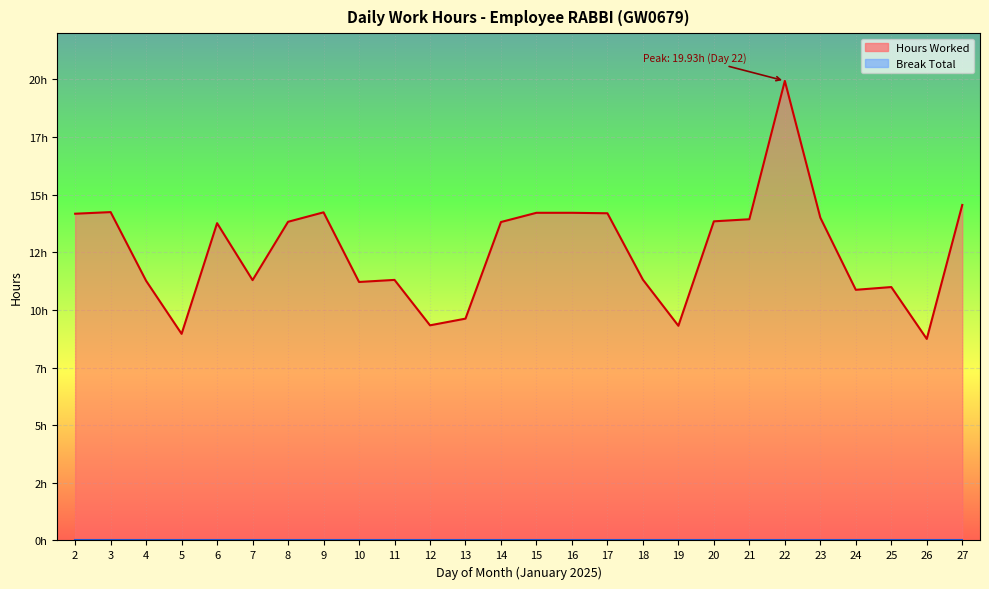

True or false: the data has more than 0 interior local peaks.

True